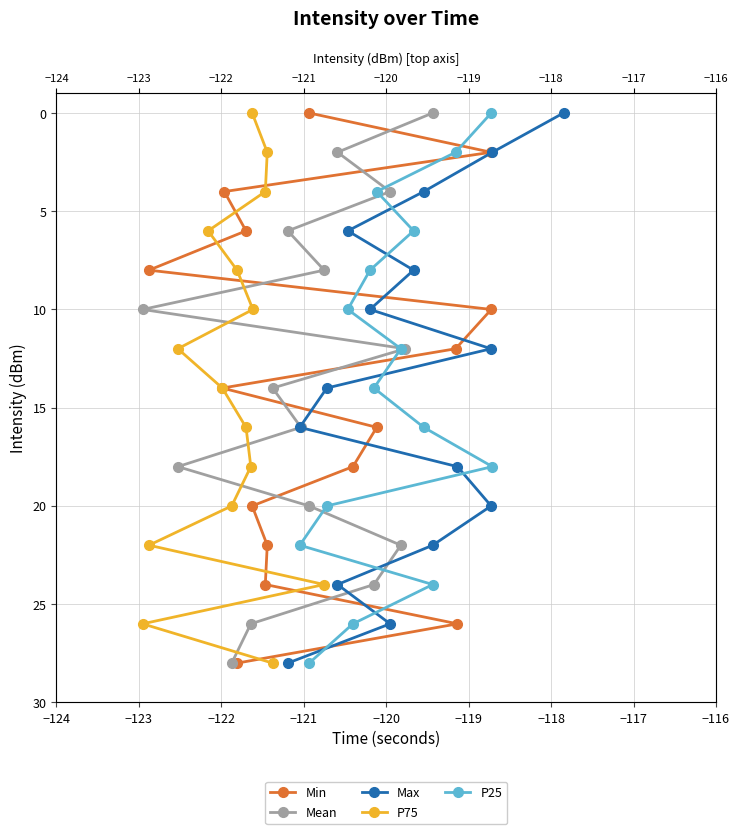

What is the total value across all series at −117?

70